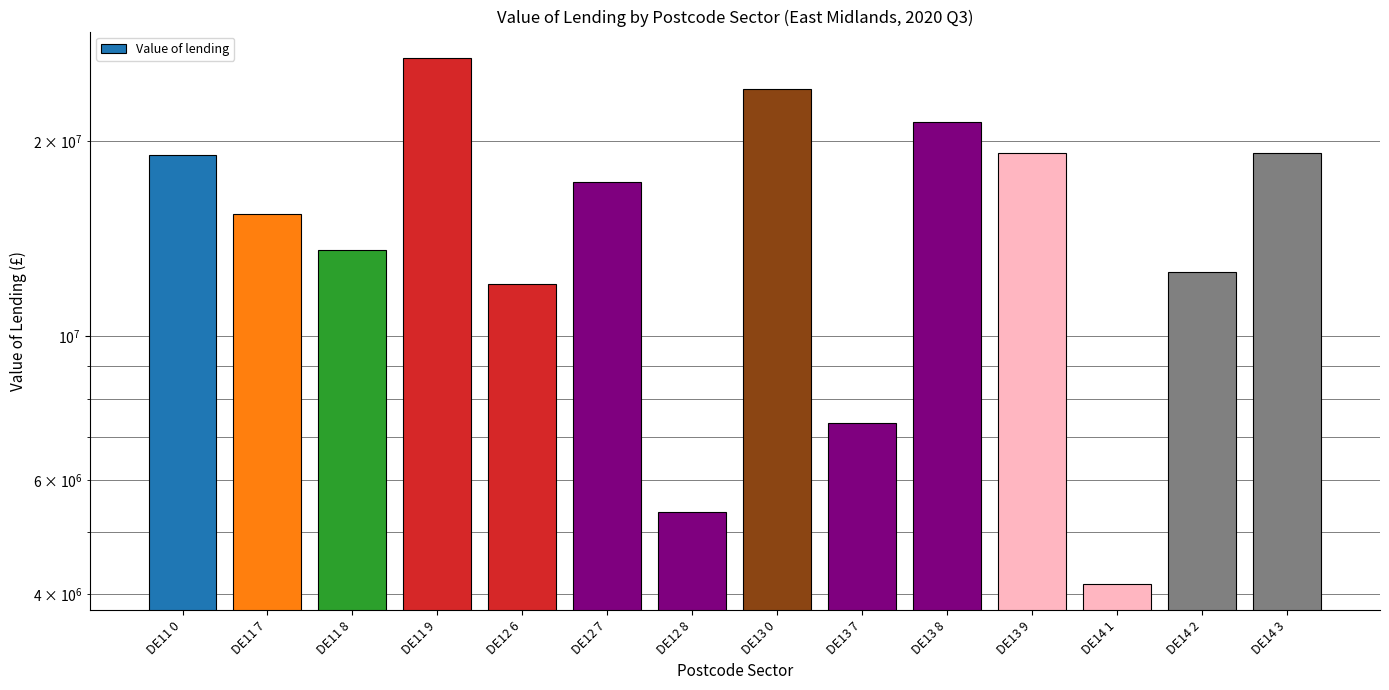

What is the minimum value shown in the chart?

4149251.7